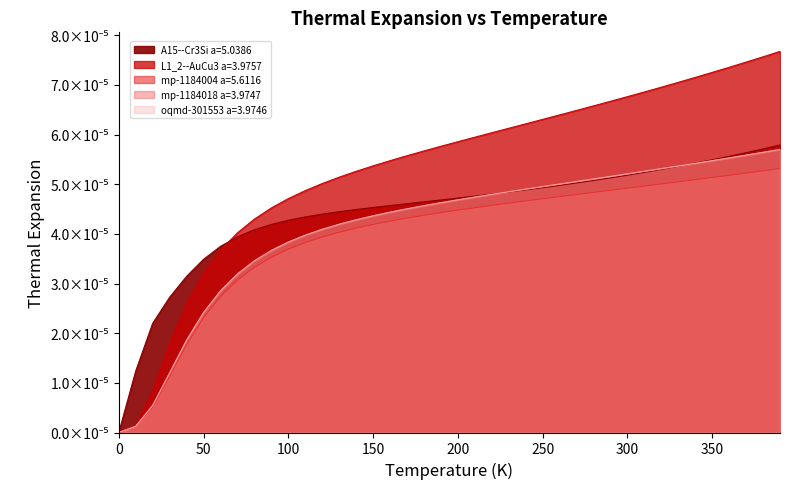

The mp-1184004 a=5.6116 series shows 0.0 at 120.0. True or false?

True